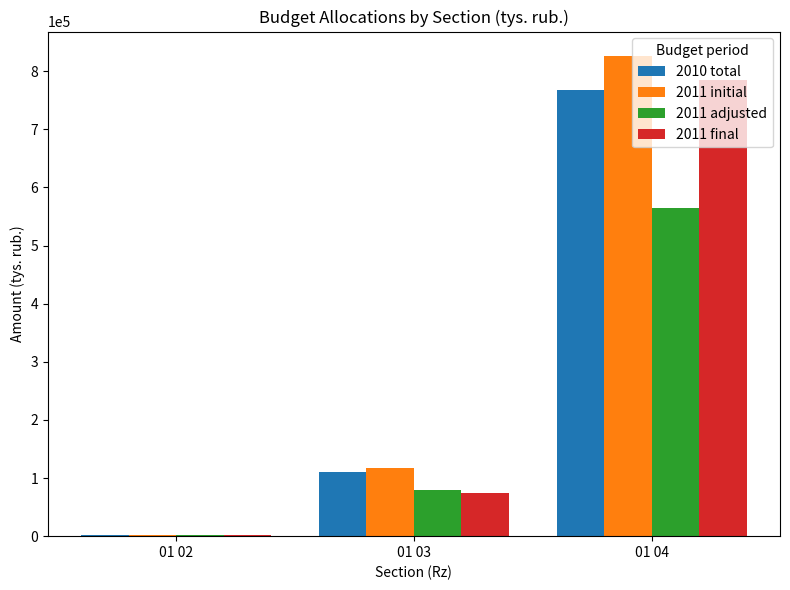

What is the maximum value for 2011 initial?

826944